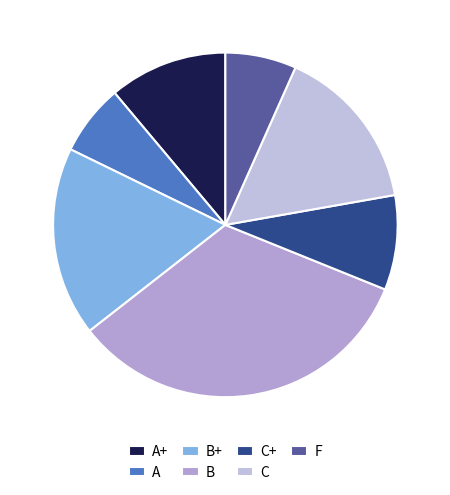

What is the largest slice in the pie chart?

B